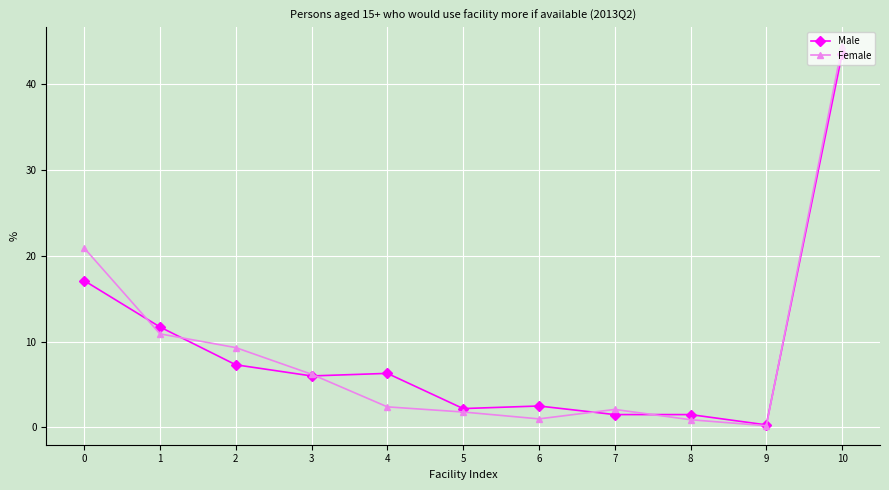

True or false: Female has more than 0 points higher than both neighbors.

True